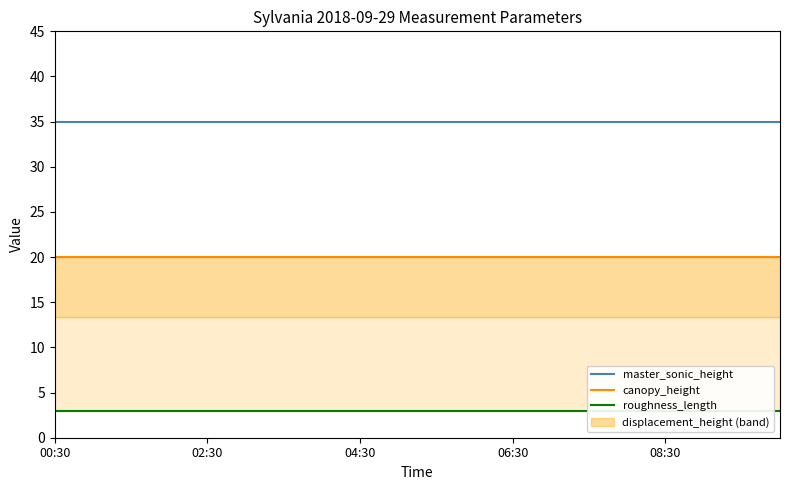

True or false: canopy_height and master_sonic_height cross at least once.

False